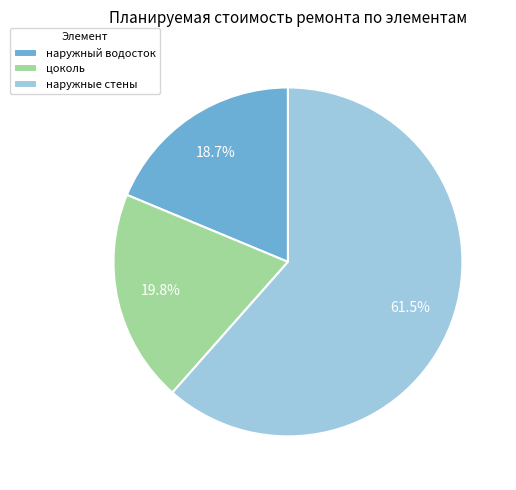

Between наружный водосток and наружные стены, which is larger?

наружные стены